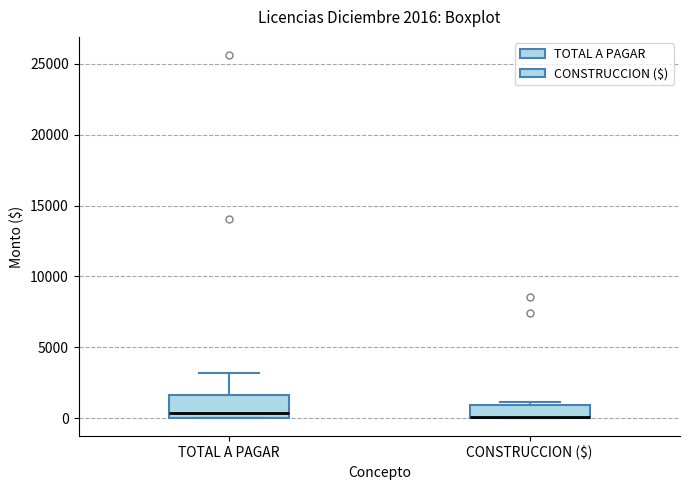

Which box is the tallest, from its lower edge to its upper edge?

TOTAL A PAGAR